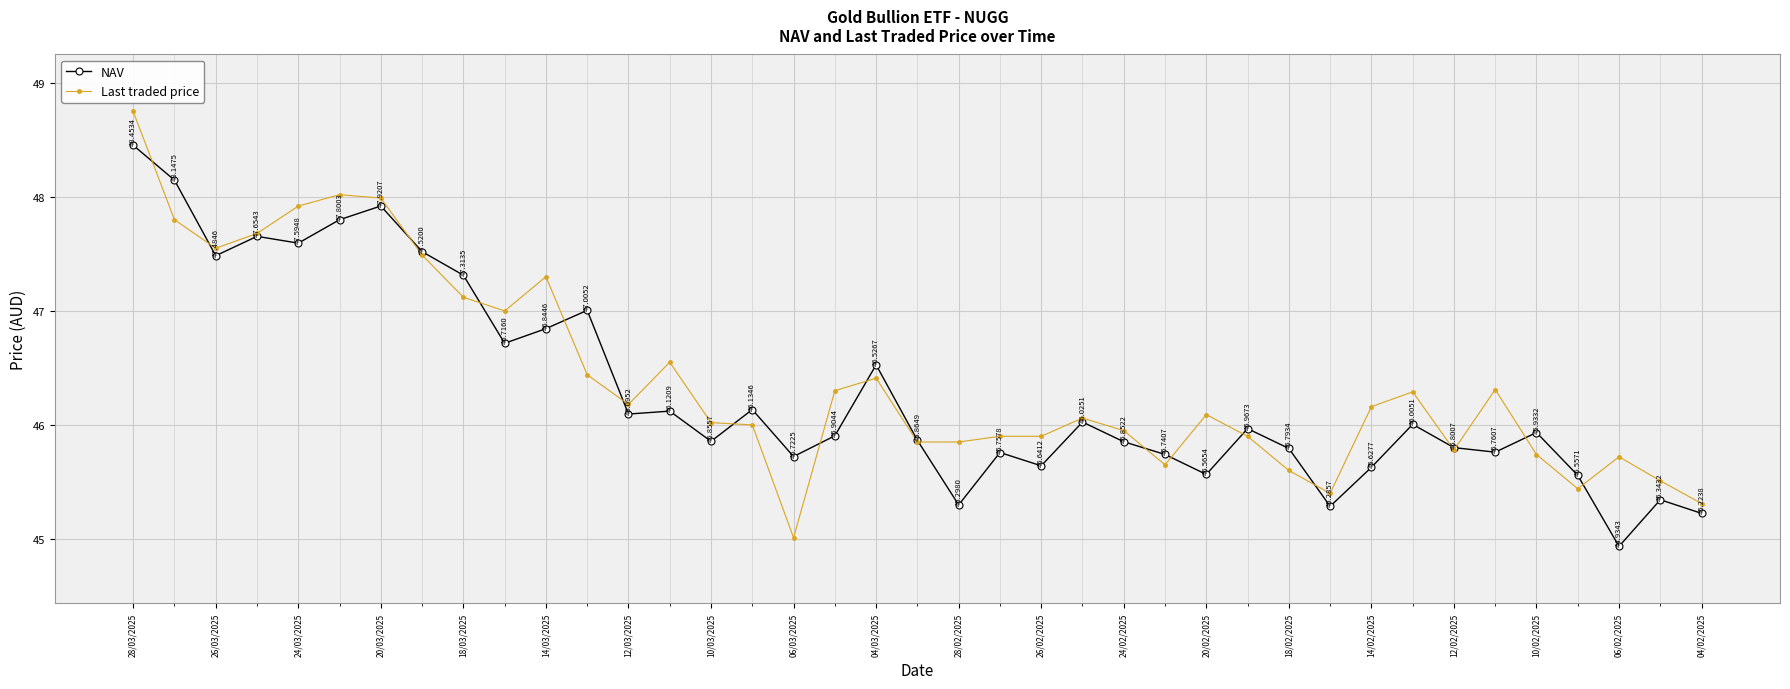

True or false: Last traded price has more than 2 interior local peaks.

True